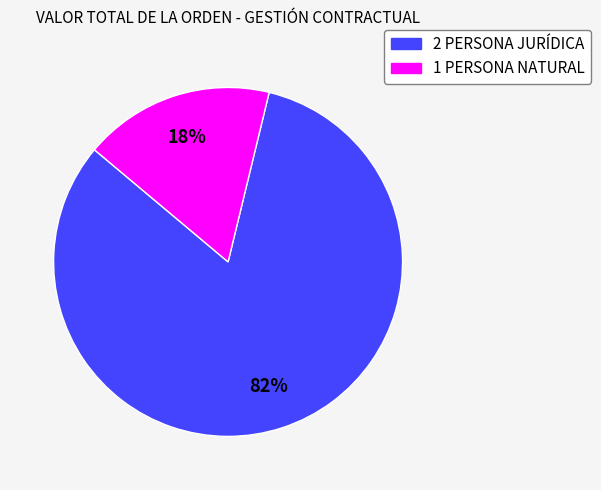

To the nearest percent, what percentage of the pie is 2 PERSONA JURÍDICA?

82%